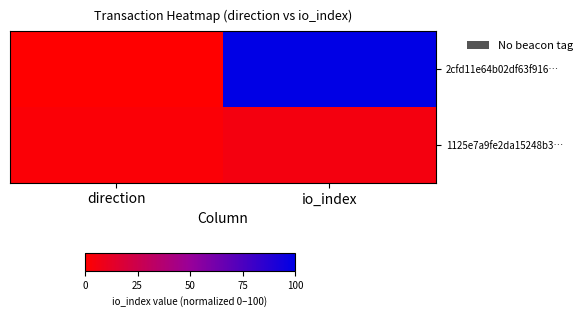

Reading left to right, extract all data points from this chart.

2cfd11e64b02df63f916…: direction=0.0	io_index=100.0
1125e7a9fe2da15248b3…: direction=2.2	io_index=5.4